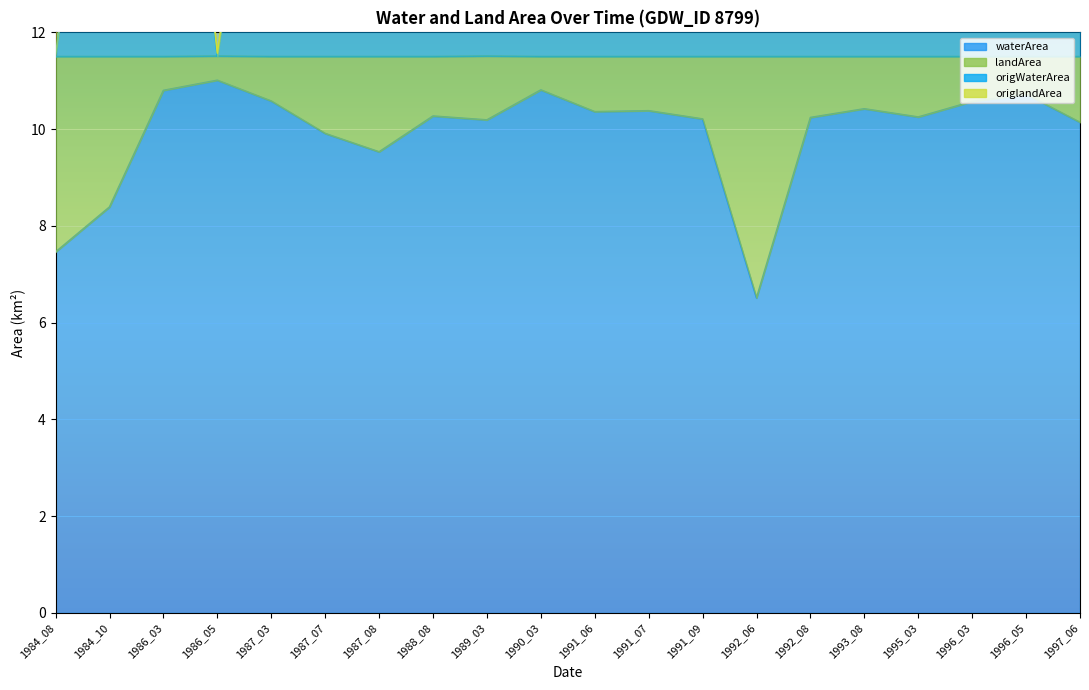

What is the average value of the origWaterArea series?

18.3